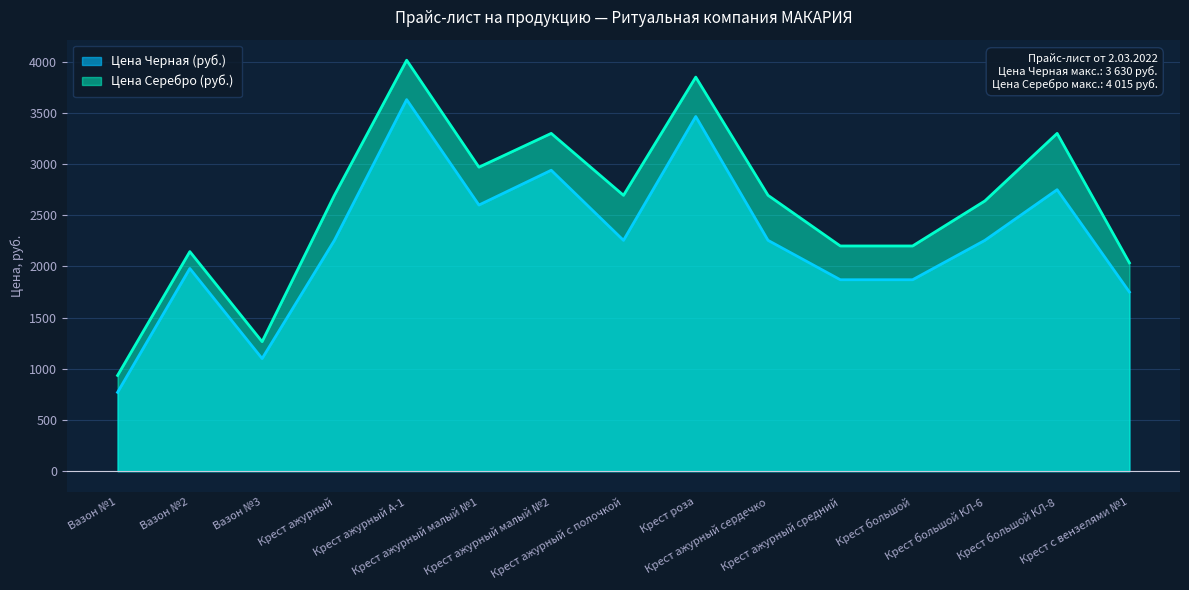

True or false: Цена Серебро (руб.) and Цена Черная (руб.) cross at least once.

False